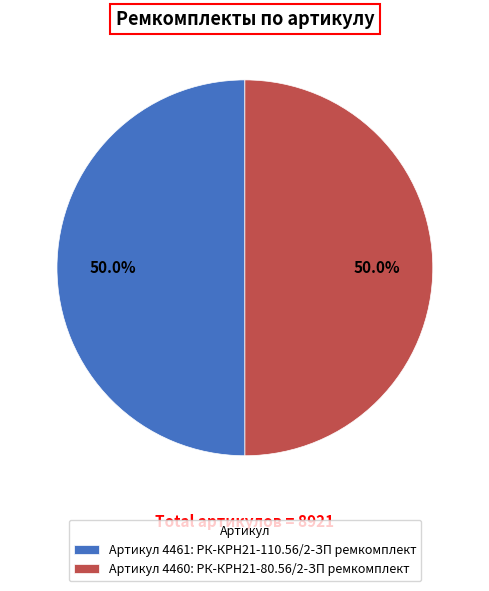

Approximately how many times larger is the value at Артикул 4461: РК-КРН21-110.56/2-ЗП ремкомплект compared to Артикул 4460: РК-КРН21-80.56/2-ЗП ремкомплект?

1.0